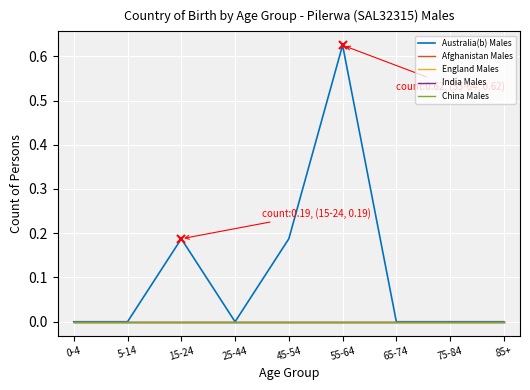

Does the chart have visible grid lines?

Yes